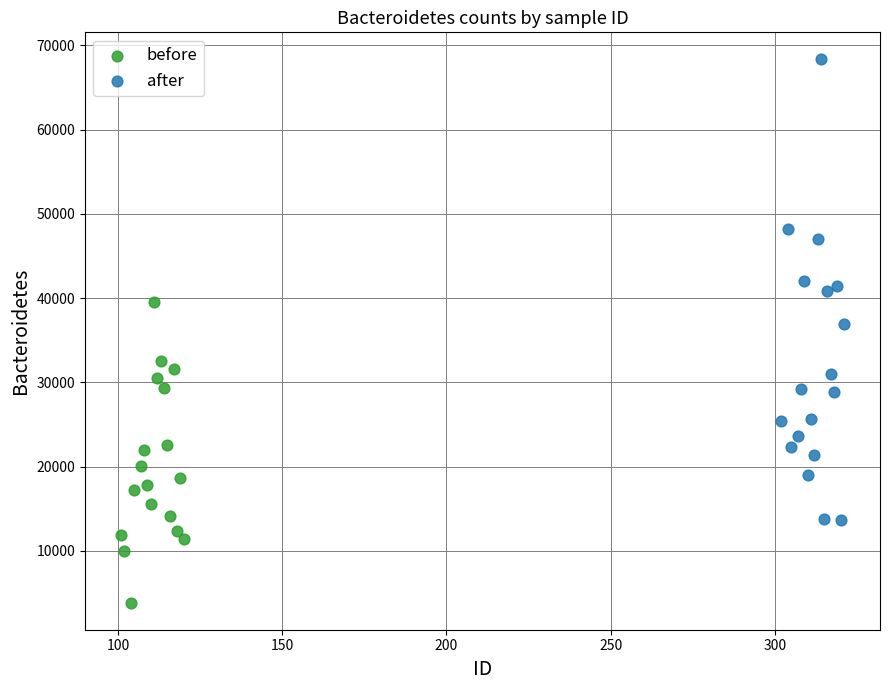

Which series contains the highest Y value?

after